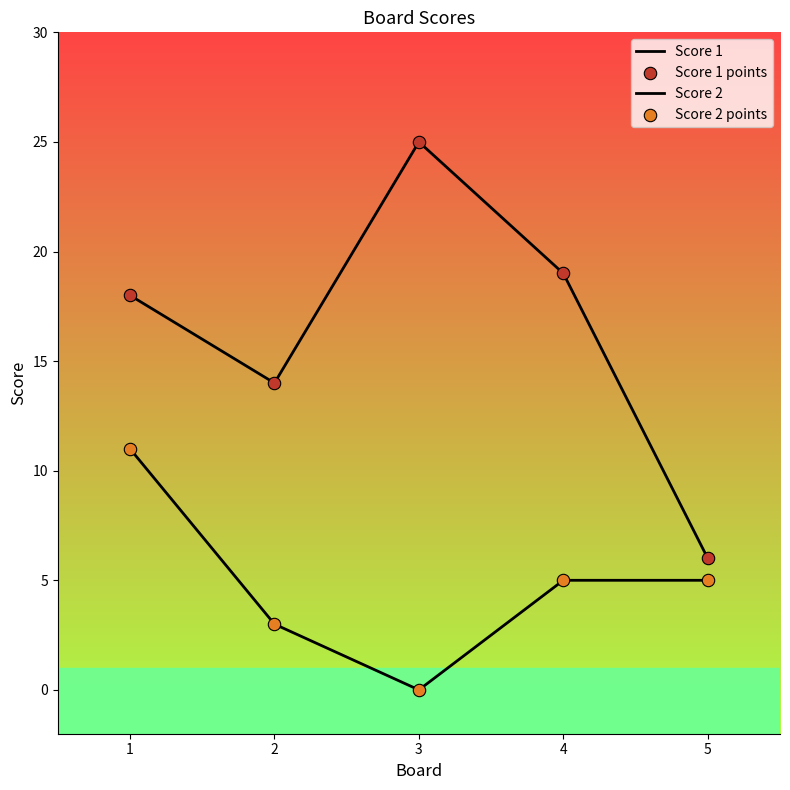

How many lines are shown in the chart?

2